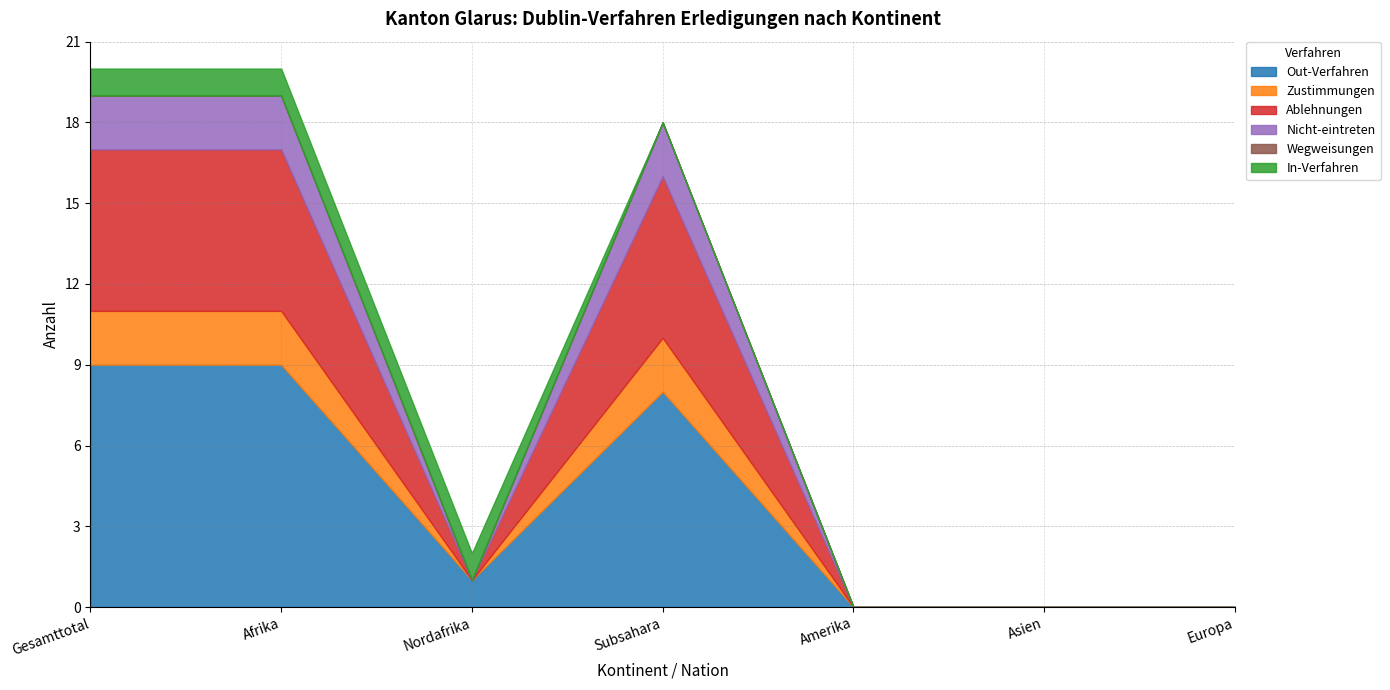

What is the label of the 2nd point from the right?

Asien